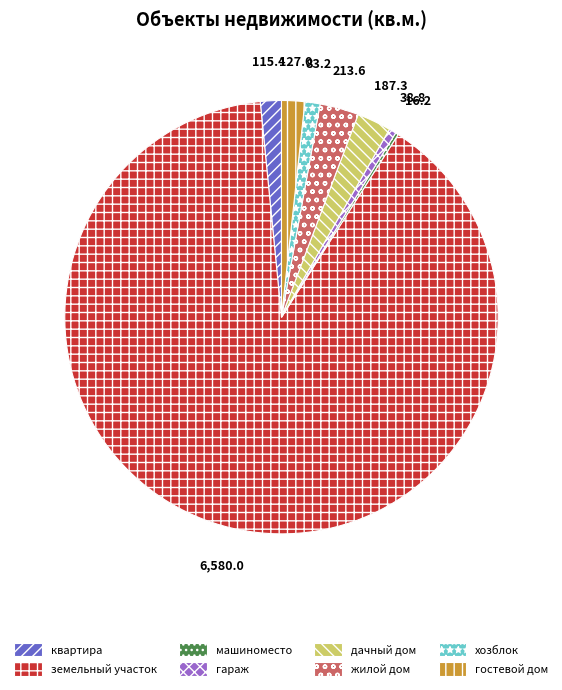

The жилой дом slice represents 3% of the pie. True or false?

True